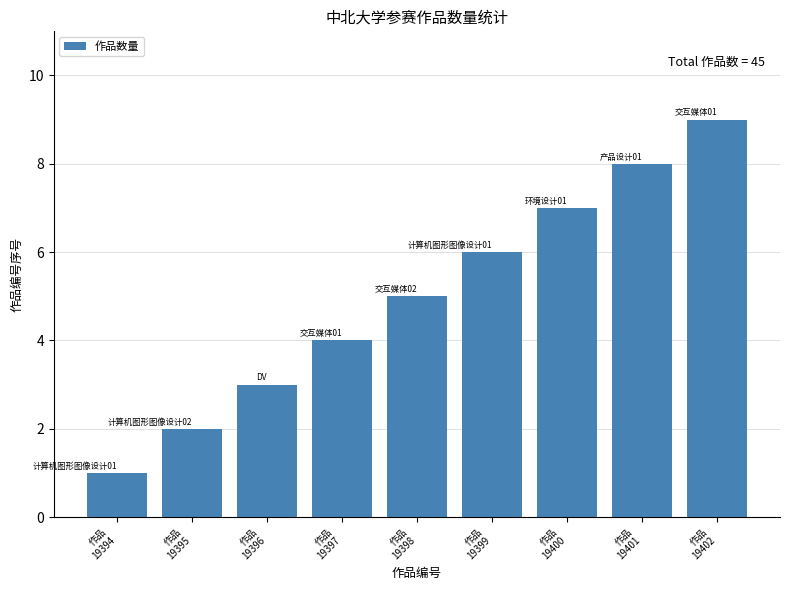

List the labels in order of value, smallest first.

作品
19394, 作品
19395, 作品
19396, 作品
19397, 作品
19398, 作品
19399, 作品
19400, 作品
19401, 作品
19402